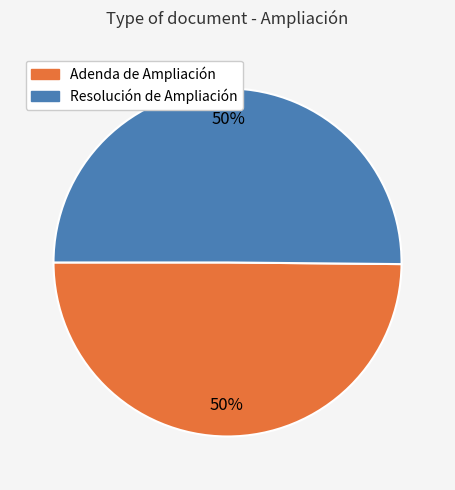

To the nearest percent, what portion does Resolución de Ampliación represent?

50%